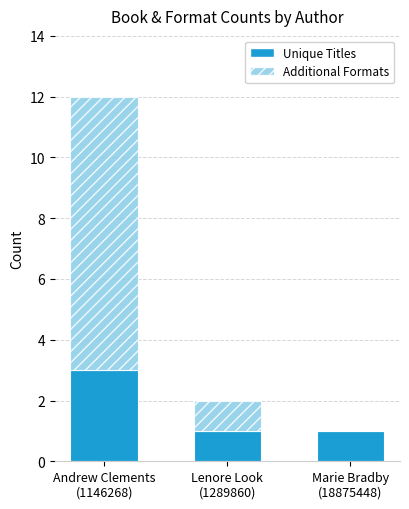

What is the sum of all Unique Titles values?

5